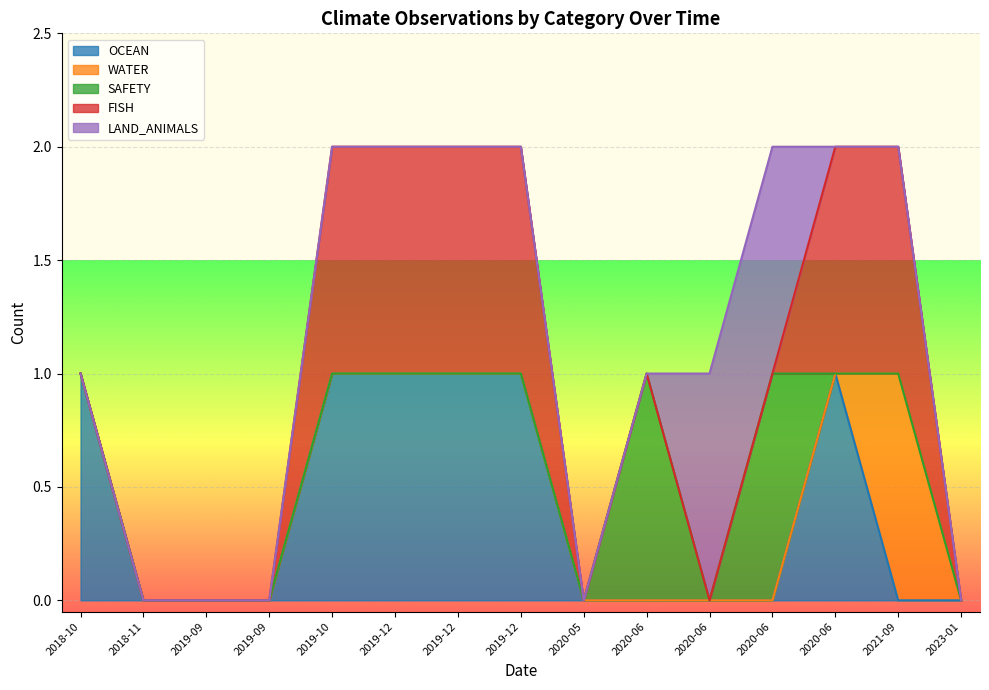

How many lines are shown in the chart?

5